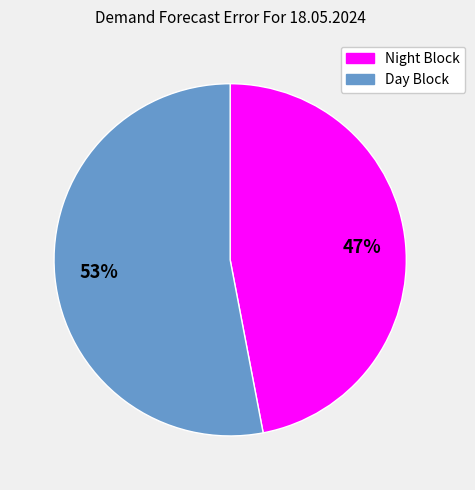

Is it true that Day Block is 66% of the pie?

False